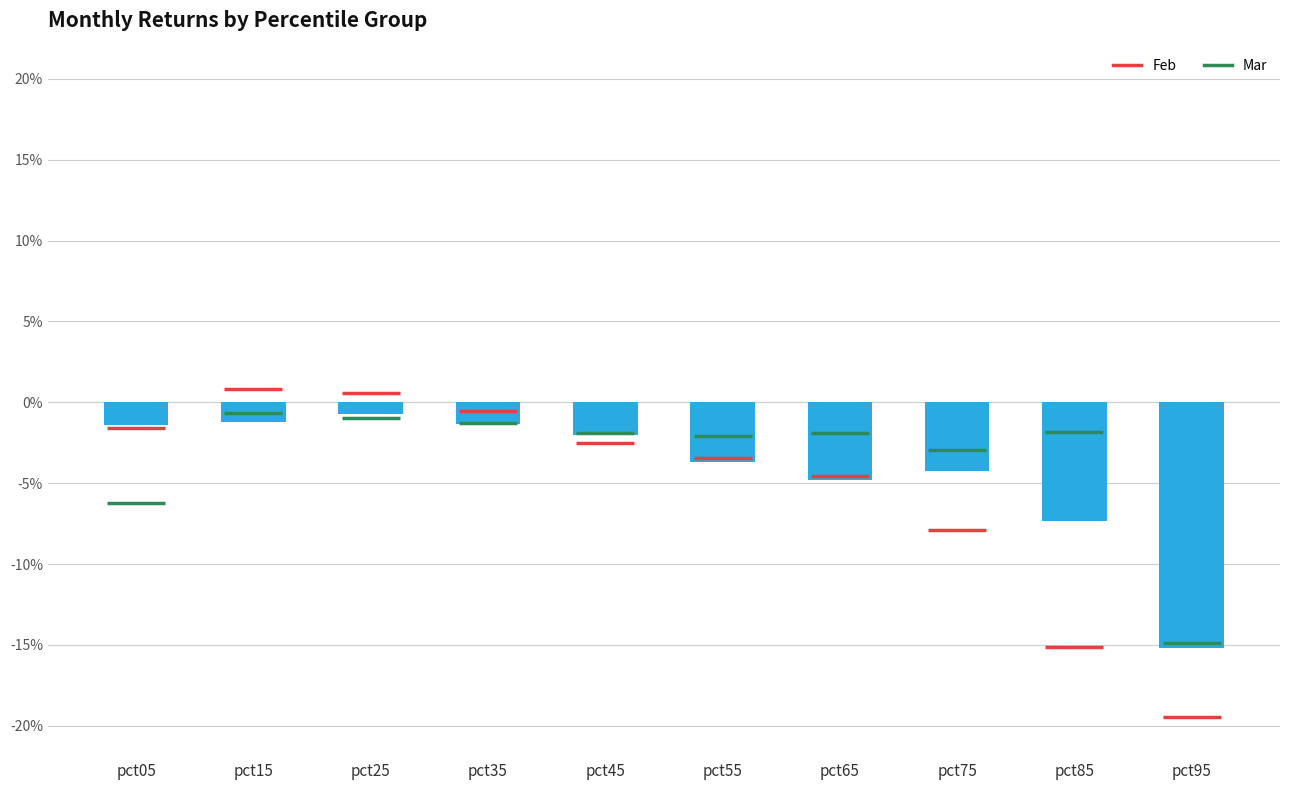

Where is the data nearest to the value 0?

pct25